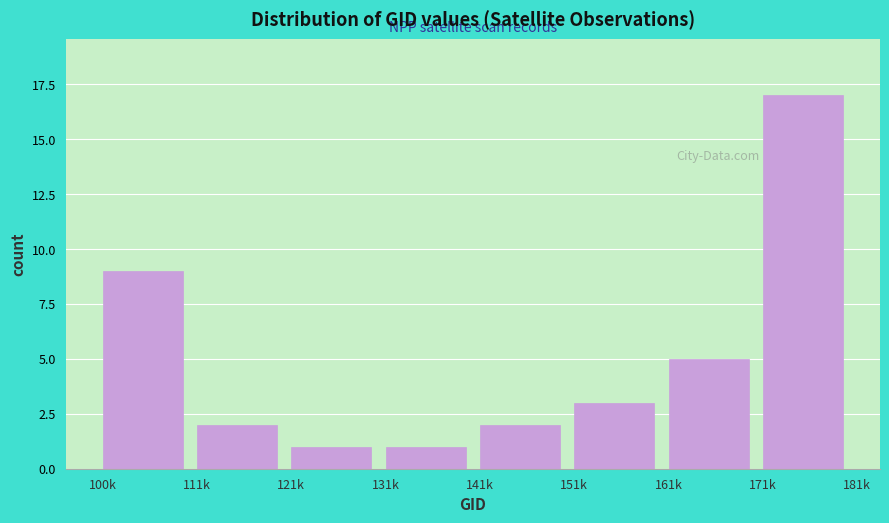

Reading right to left, extract all data points from this chart.

17	5	3	2	1	1	2	9